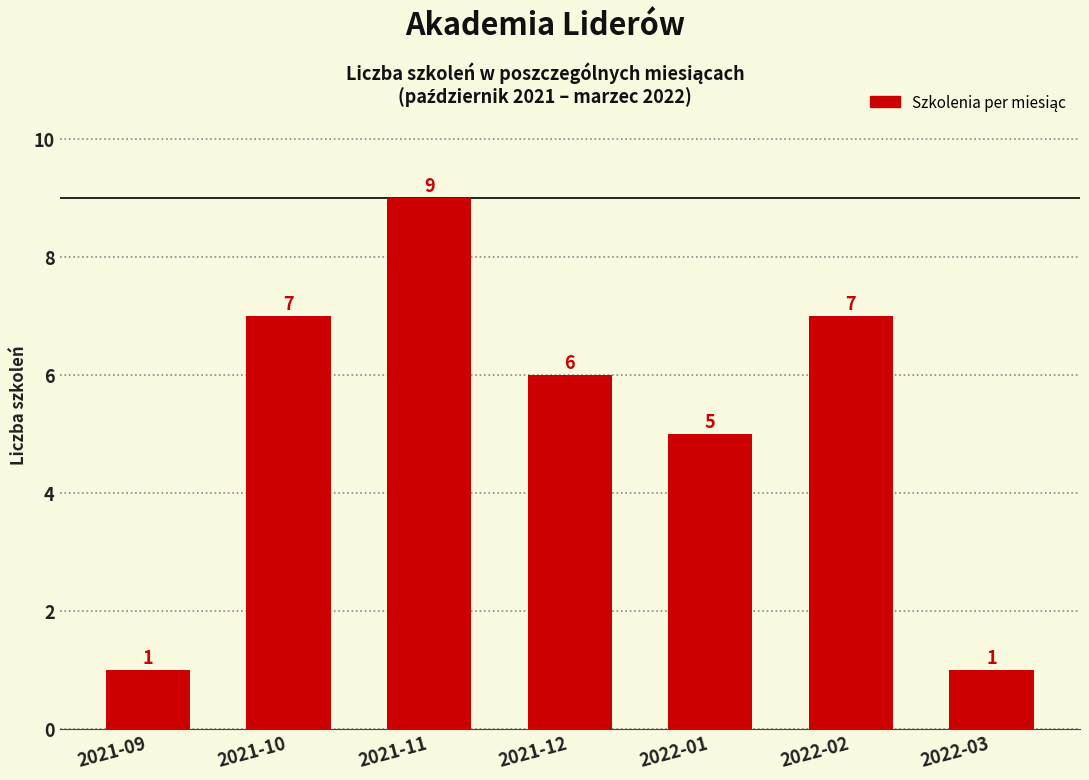

Reading left to right, extract all data points from this chart.

2021-09=1	2021-10=7	2021-11=9	2021-12=6	2022-01=5	2022-02=7	2022-03=1